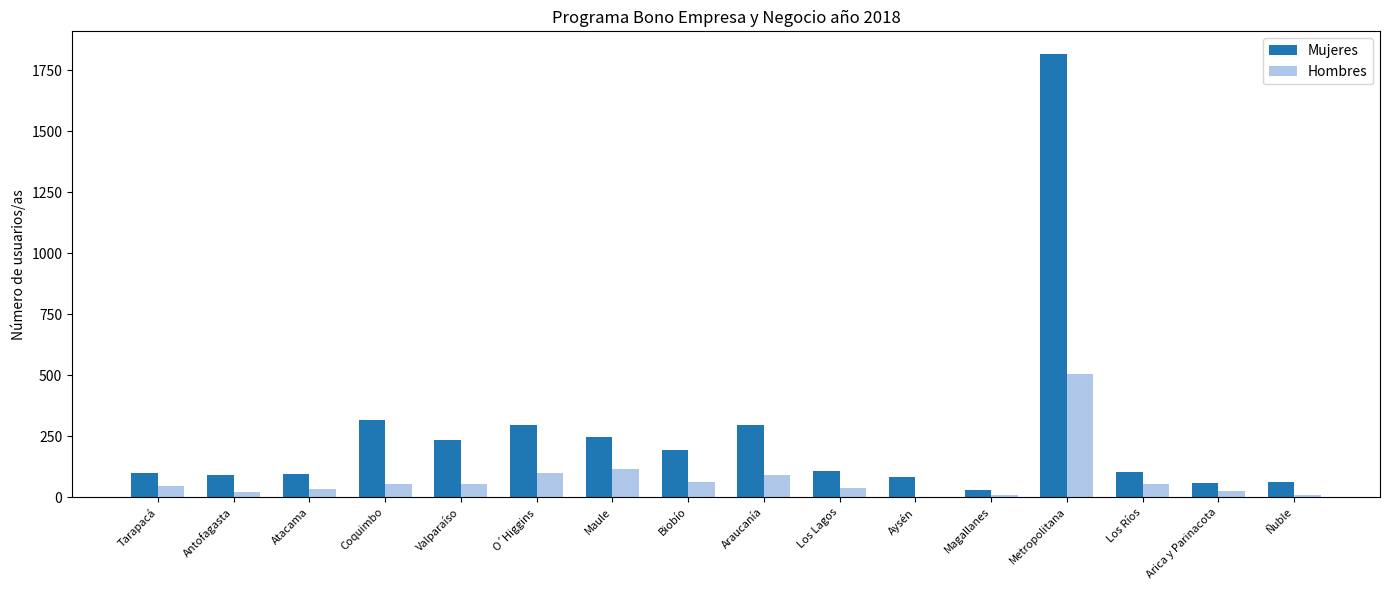

Which series has the largest total across all categories?

Mujeres